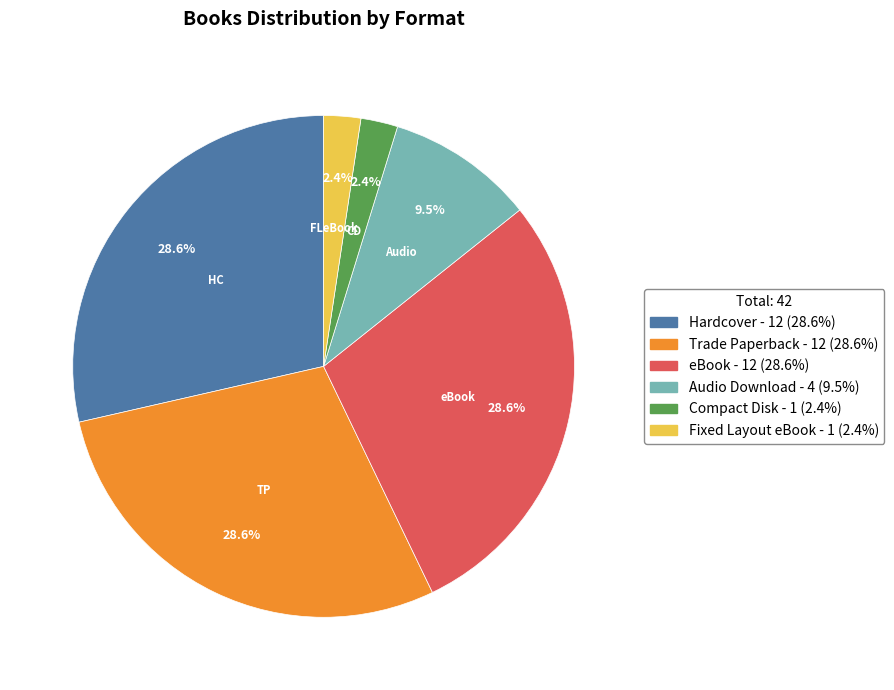

Is there any slice that represents more than half of the pie?

No